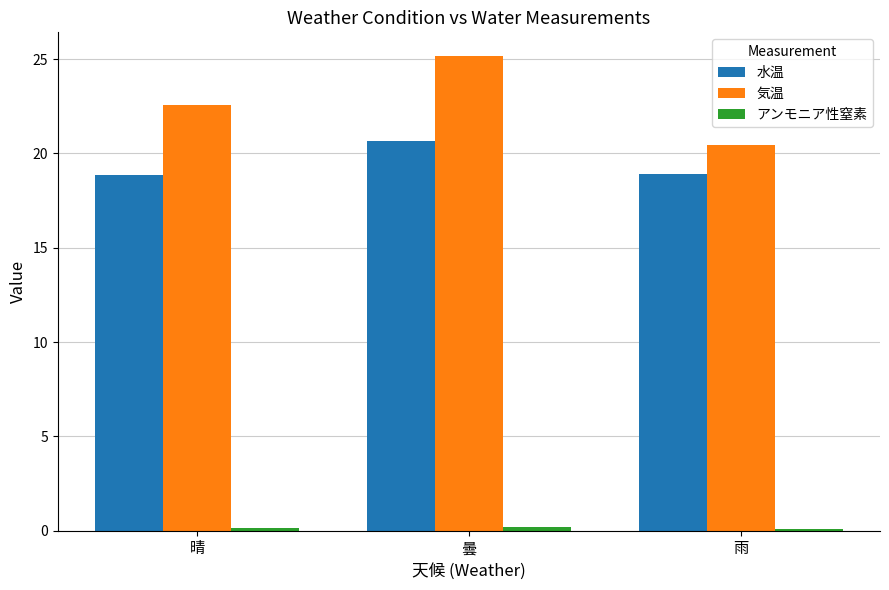

Which label corresponds to the largest value in the chart?

曇